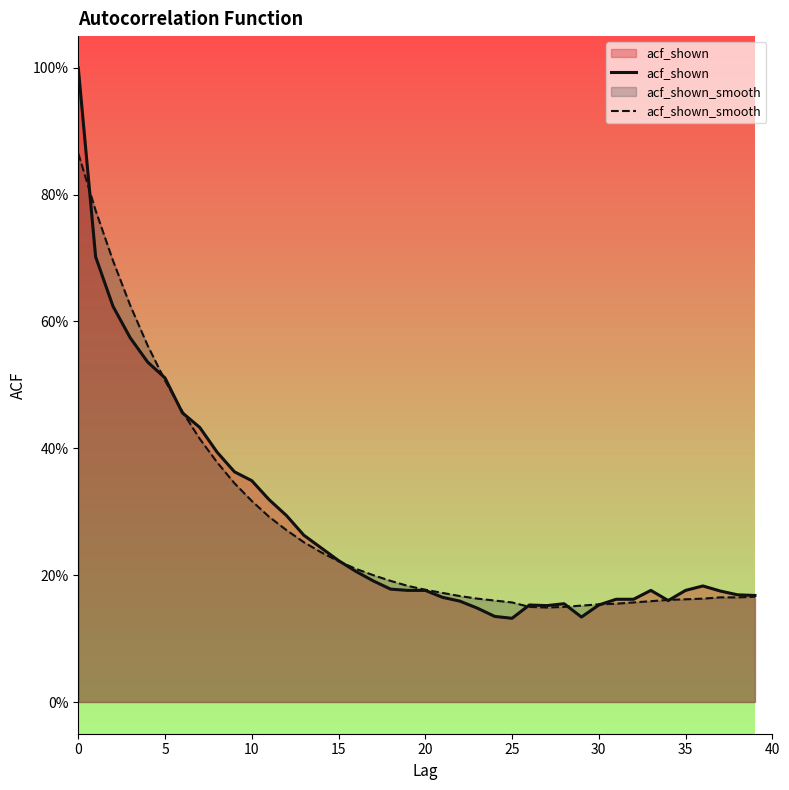

Where do acf_shown and acf_shown_smooth first cross each other?

0 and 5